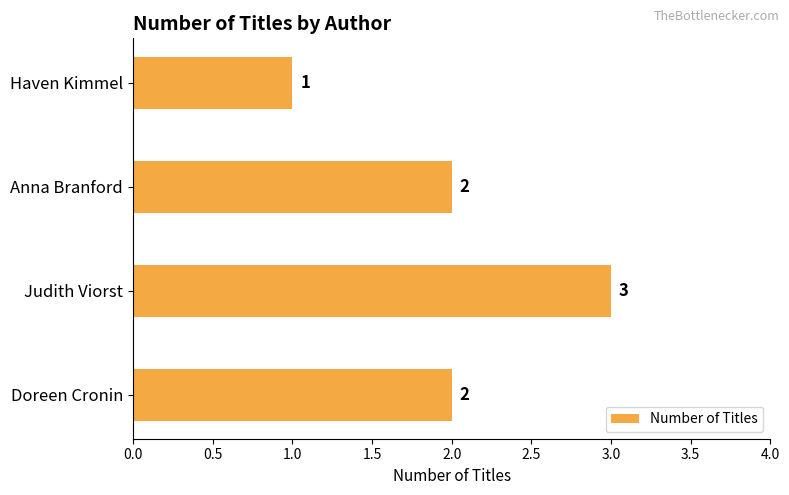

Reading bottom to top, list all the values displayed in this chart.

Doreen Cronin=2	Judith Viorst=3	Anna Branford=2	Haven Kimmel=1